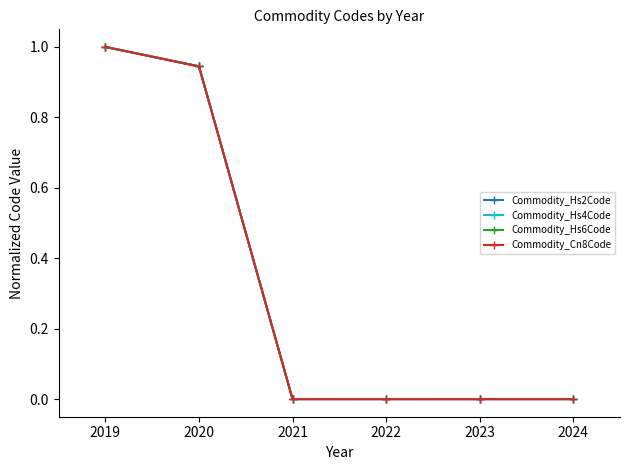

What is the maximum value shown in the chart?

1.0